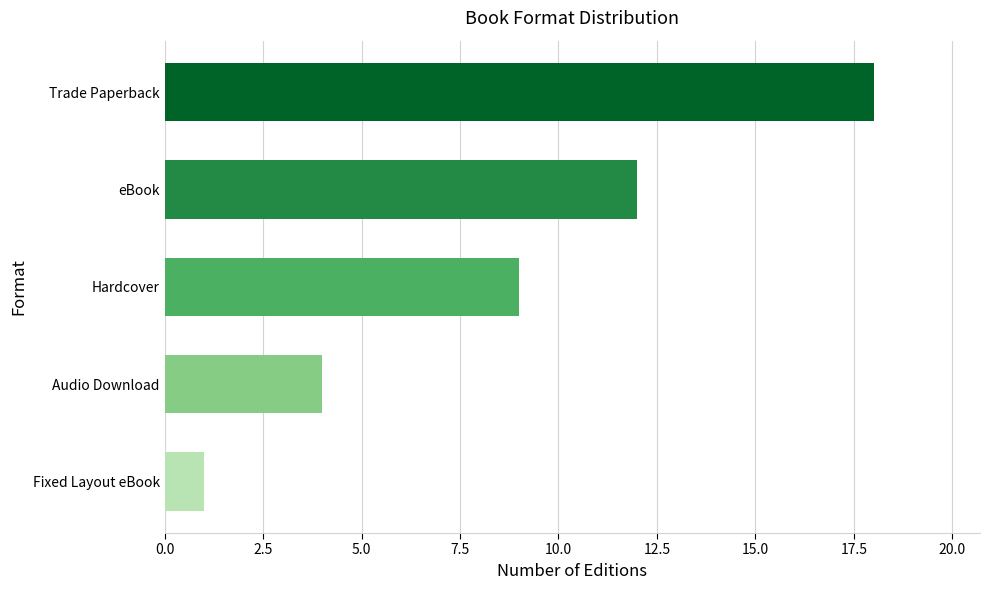

What is the average value?

9